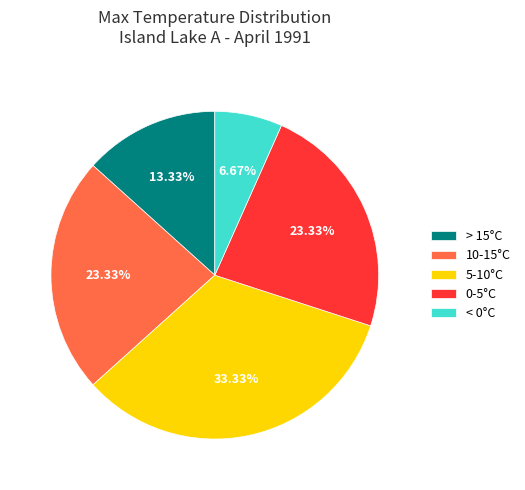

Which has a higher value, > 15°C or 0-5°C?

0-5°C